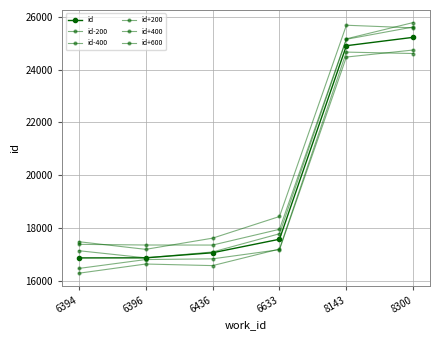

What value does the id-400 series have at 6394, to the nearest 50?

16300